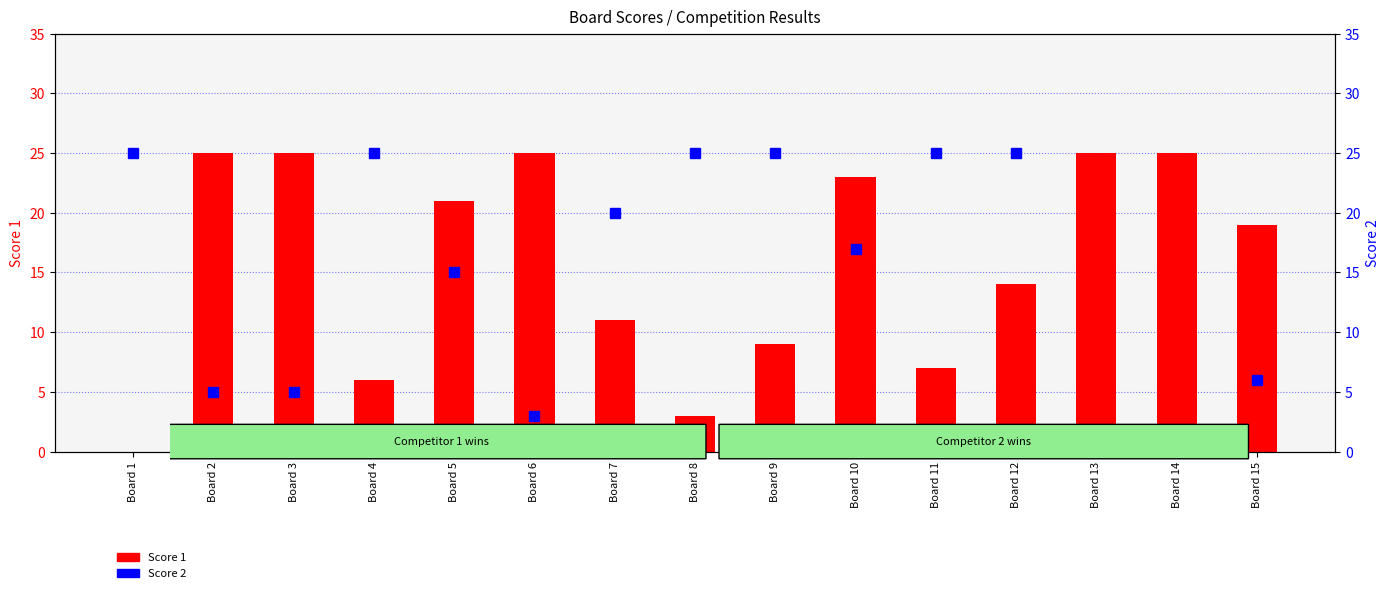

Which series changed the most between Board 8 and Board 11?

Score 1